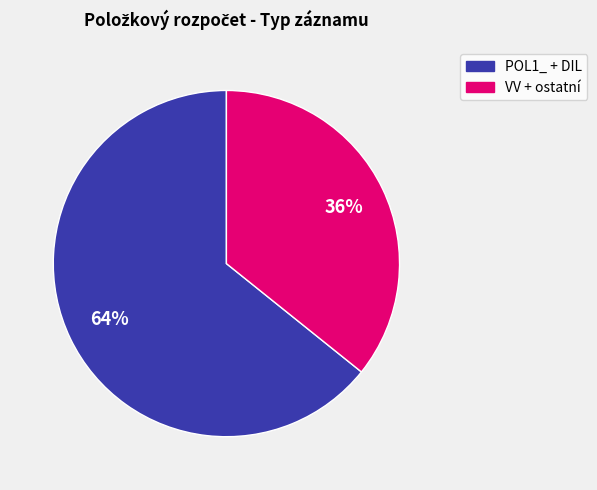

Count the number of slices in the pie.

2